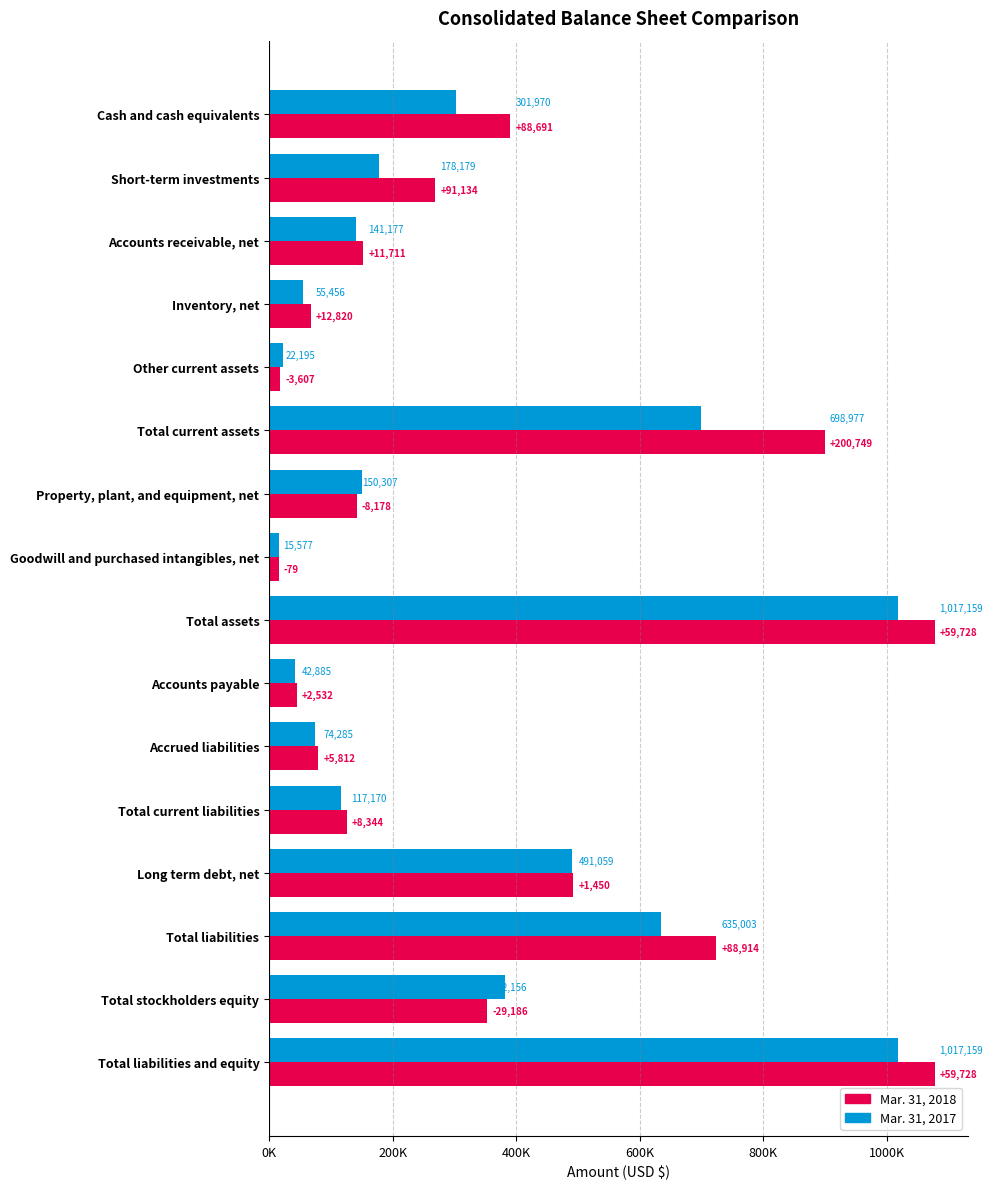

Reading right to left, what are all the values shown in this chart?

Mar. 31, 2018: 1076887	352970	723917	492509	125514	80097	45417	1076887	15498	142129	899726	18588	68276	152888	269313	390661
Mar. 31, 2017: 1017159	382156	635003	491059	117170	74285	42885	1017159	15577	150307	698977	22195	55456	141177	178179	301970